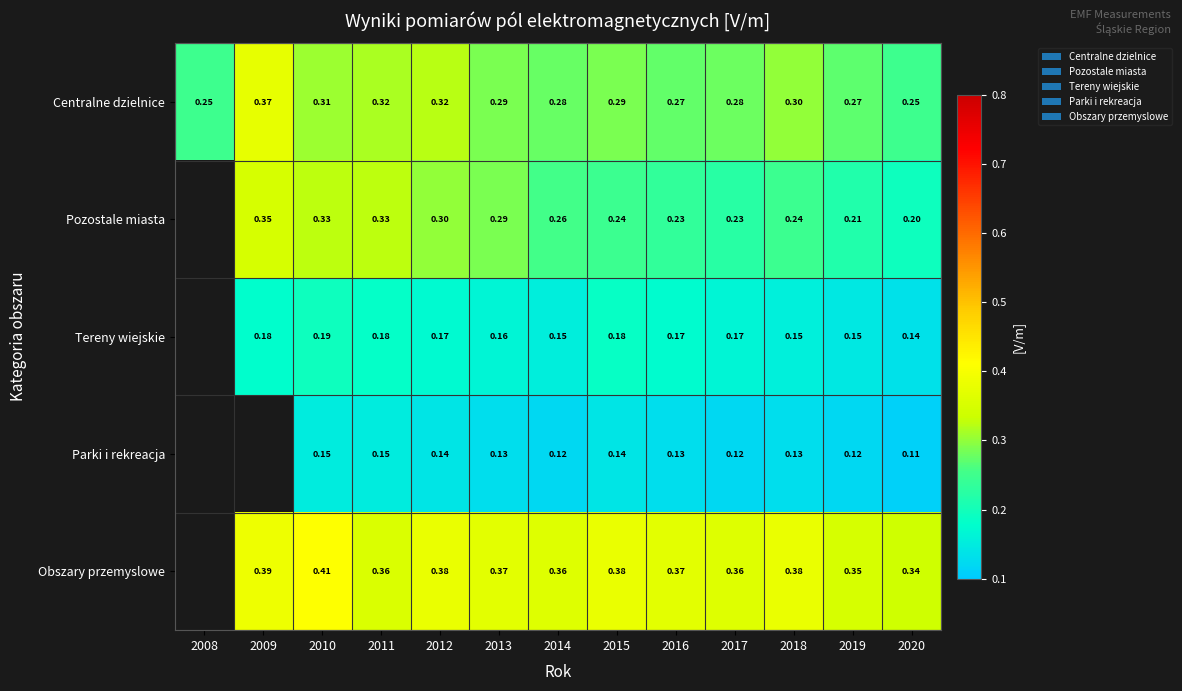

At how many categories does at least one series exceed 0?

13